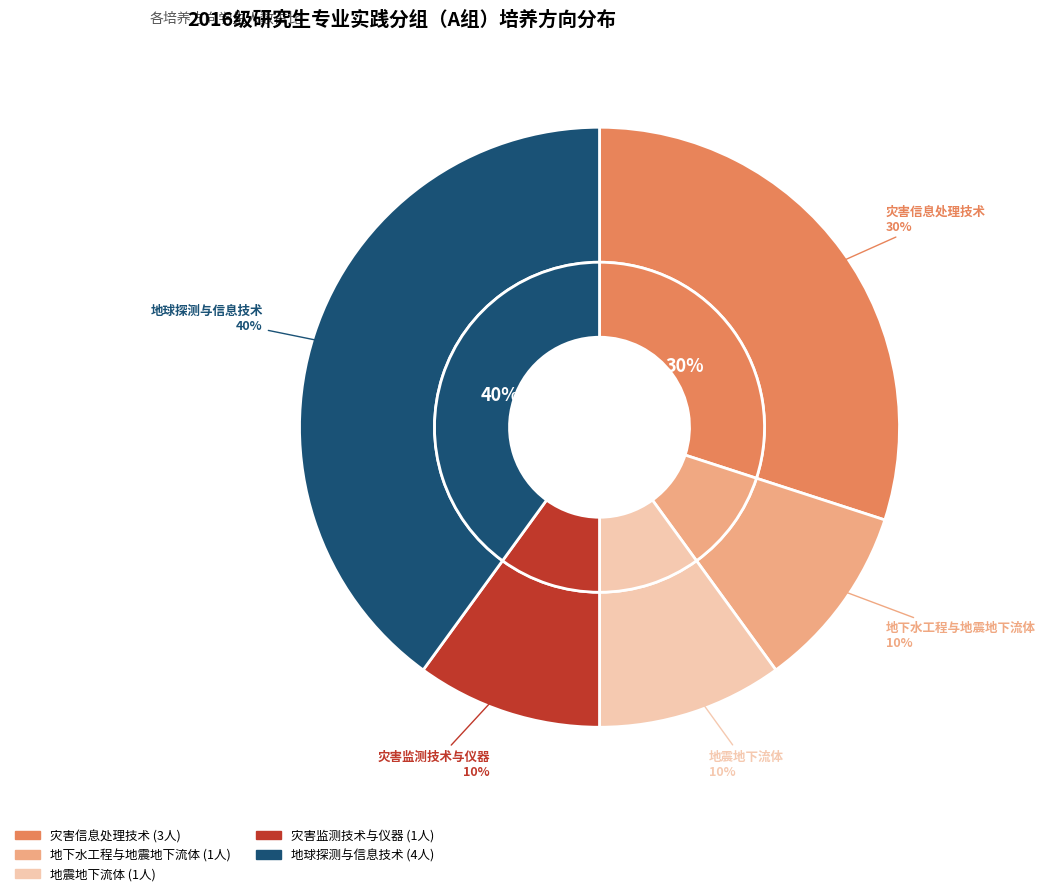

The 地震地下流体 slice represents 1% of the pie. True or false?

False